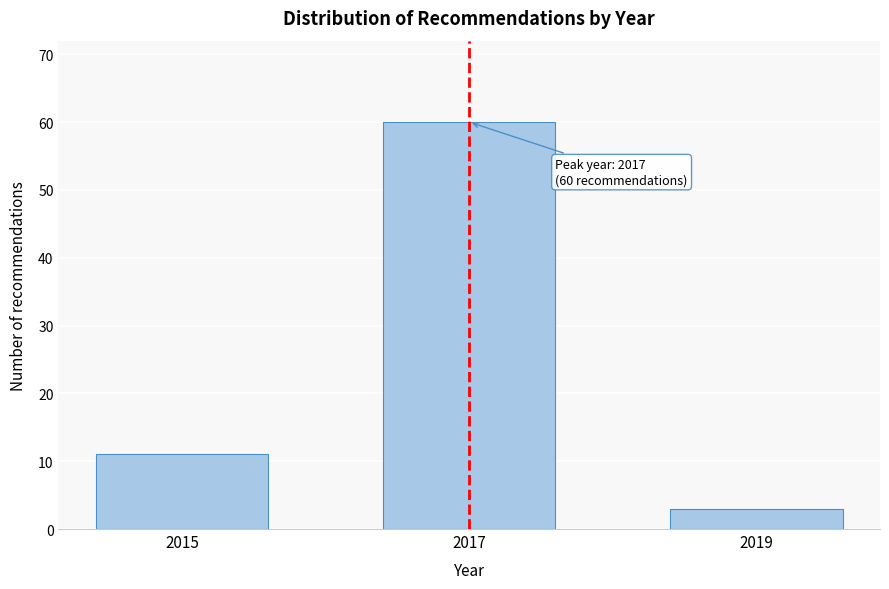

Reading left to right, transcribe all the data shown in this chart.

11	60	3